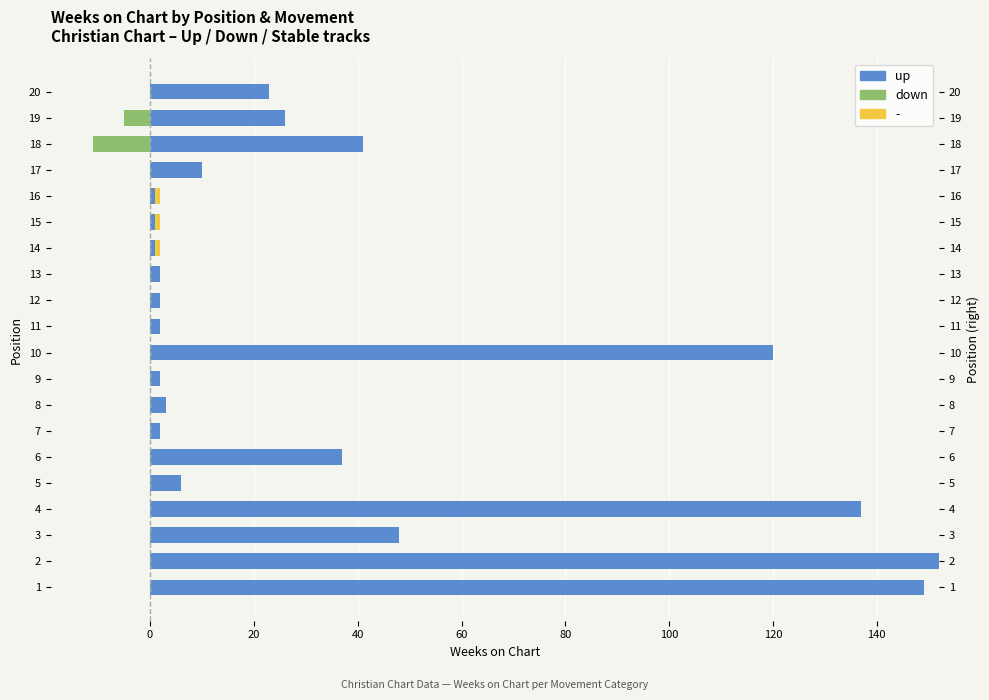

How many bars are there in each group?

2